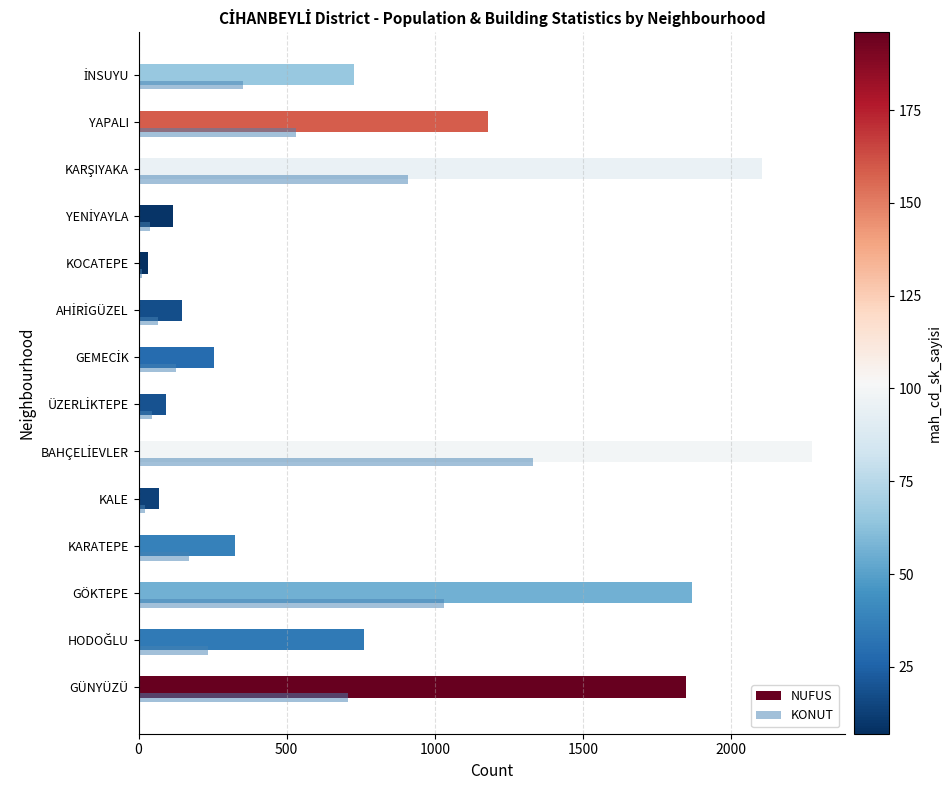

What is the sum of all KONUT values?

5582